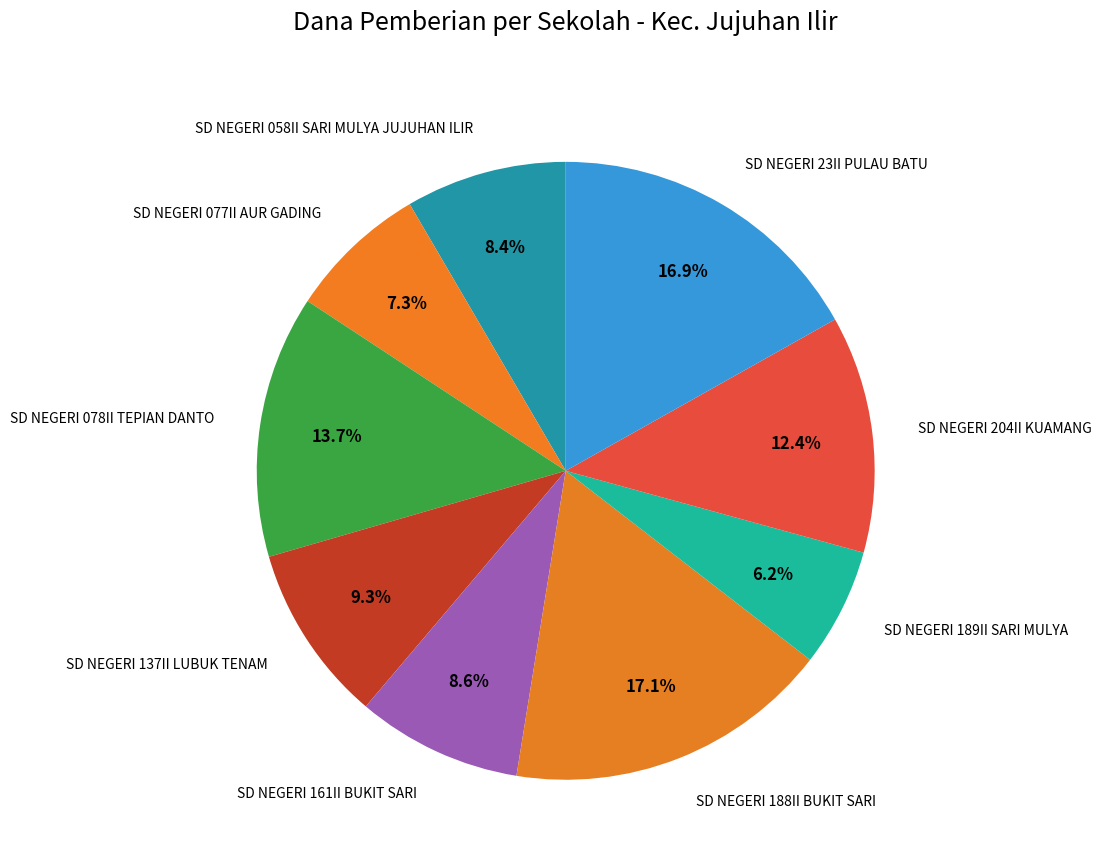

Which category has the smallest portion of the pie?

SD NEGERI 189II SARI MULYA